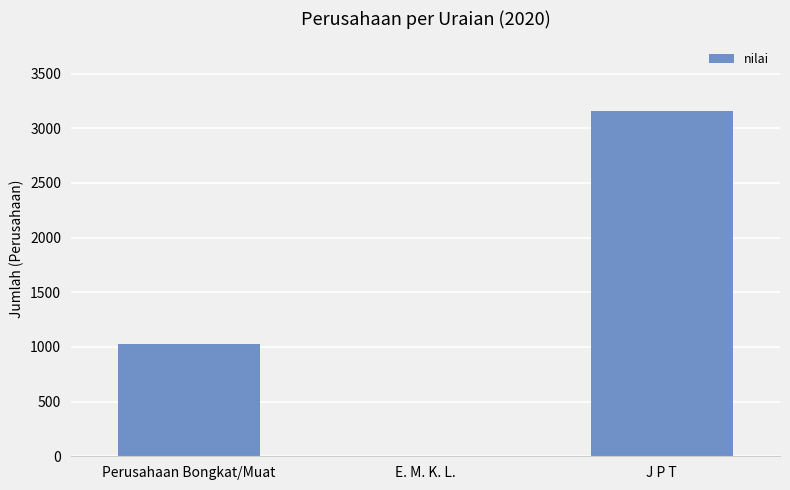

Is it true that the value at J P T is 3162?

True